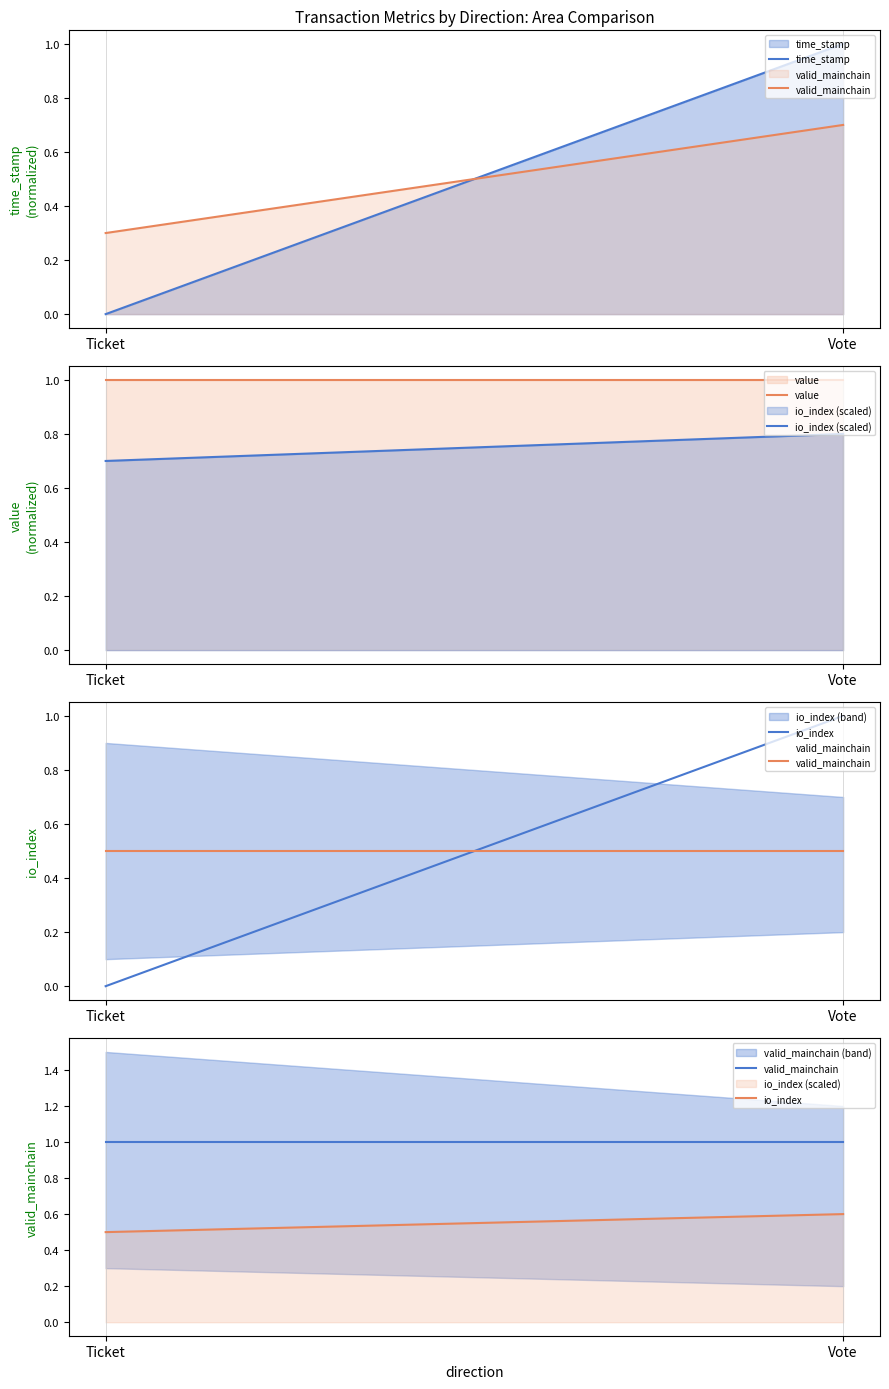

Which has a higher value, Vote or Ticket?

Vote